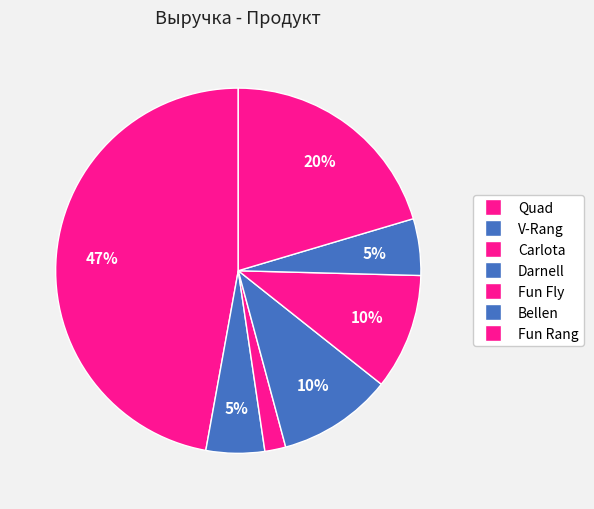

Count the number of slices in the pie.

7